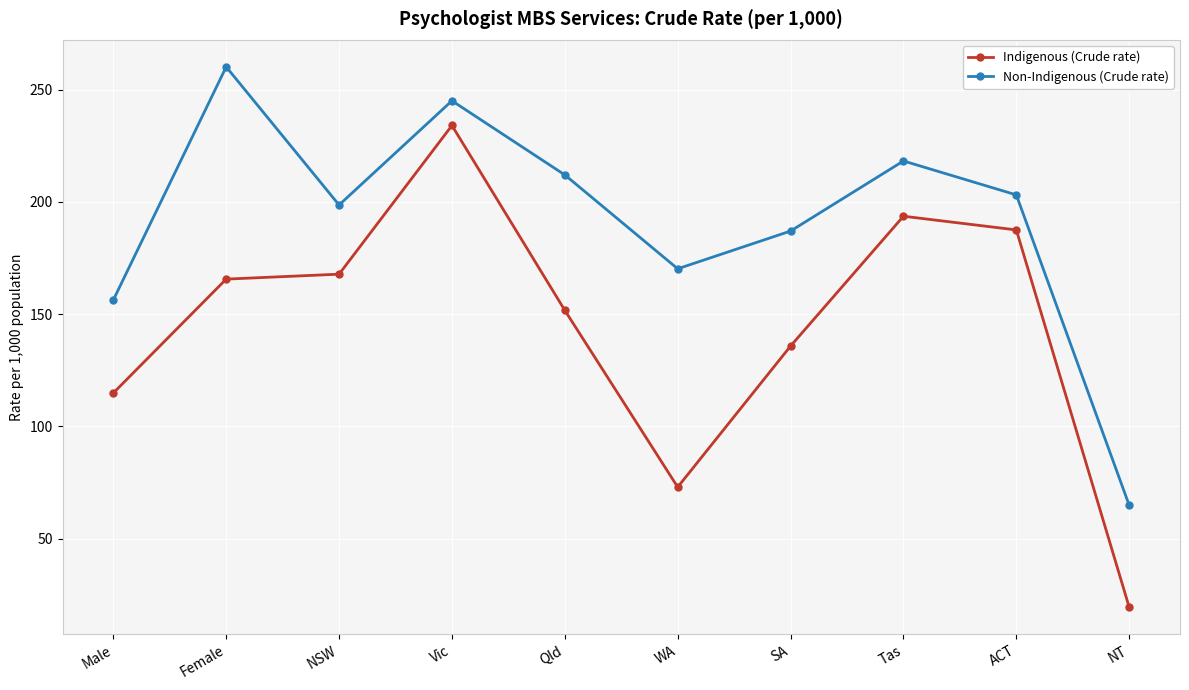

What is the greatest value displayed?

260.1